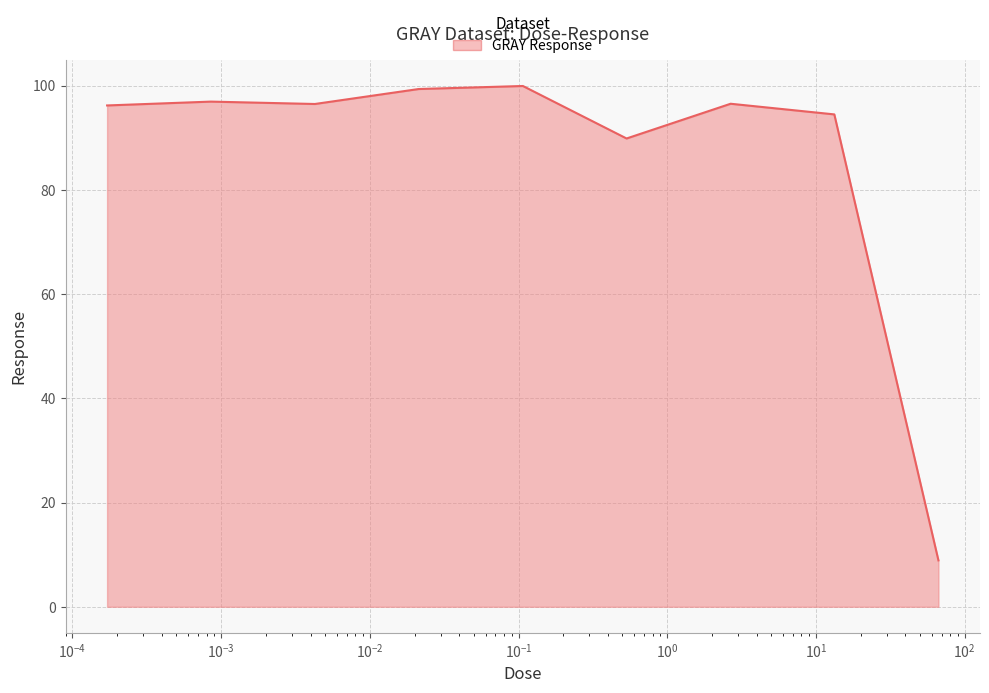

What is the difference between the maximum and minimum values?

91.0